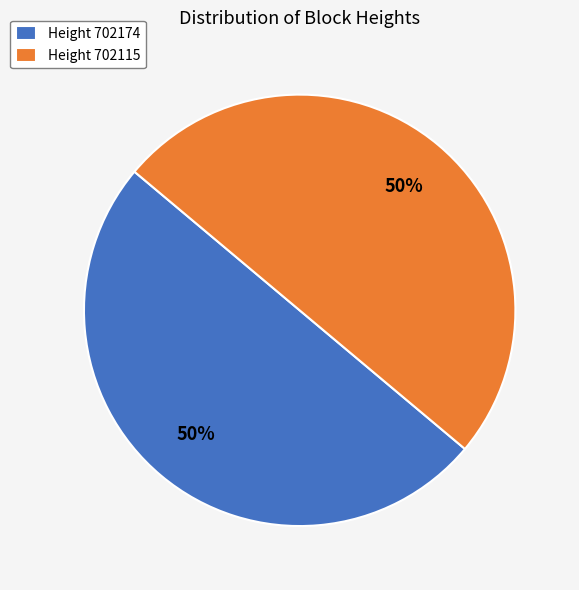

Approximately how many times larger is the value at Height 702174 compared to Height 702115?

1.0